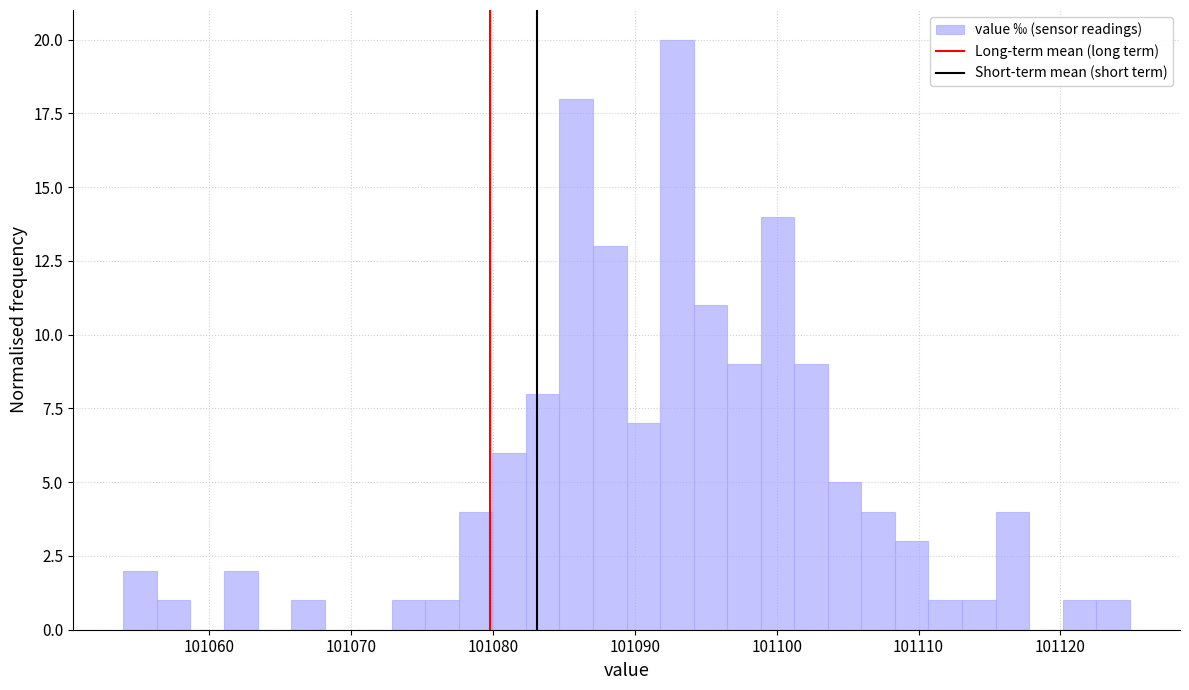

Around what value on the x-axis is the tallest bar? Give the approximate position of its centre, as read against the axis.

101093